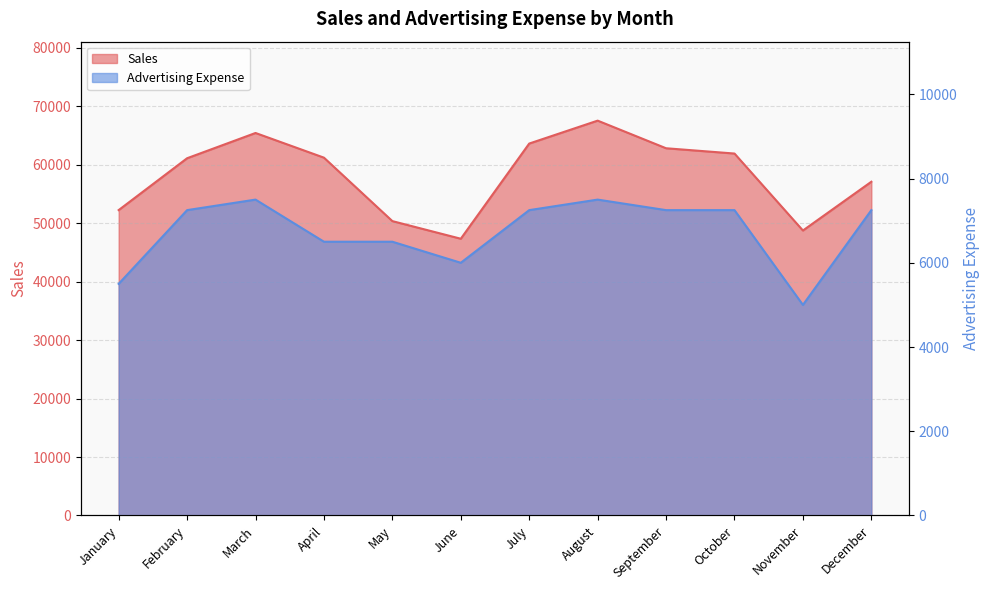

How many Advertising Expense values are between 6500 and 7250?

7